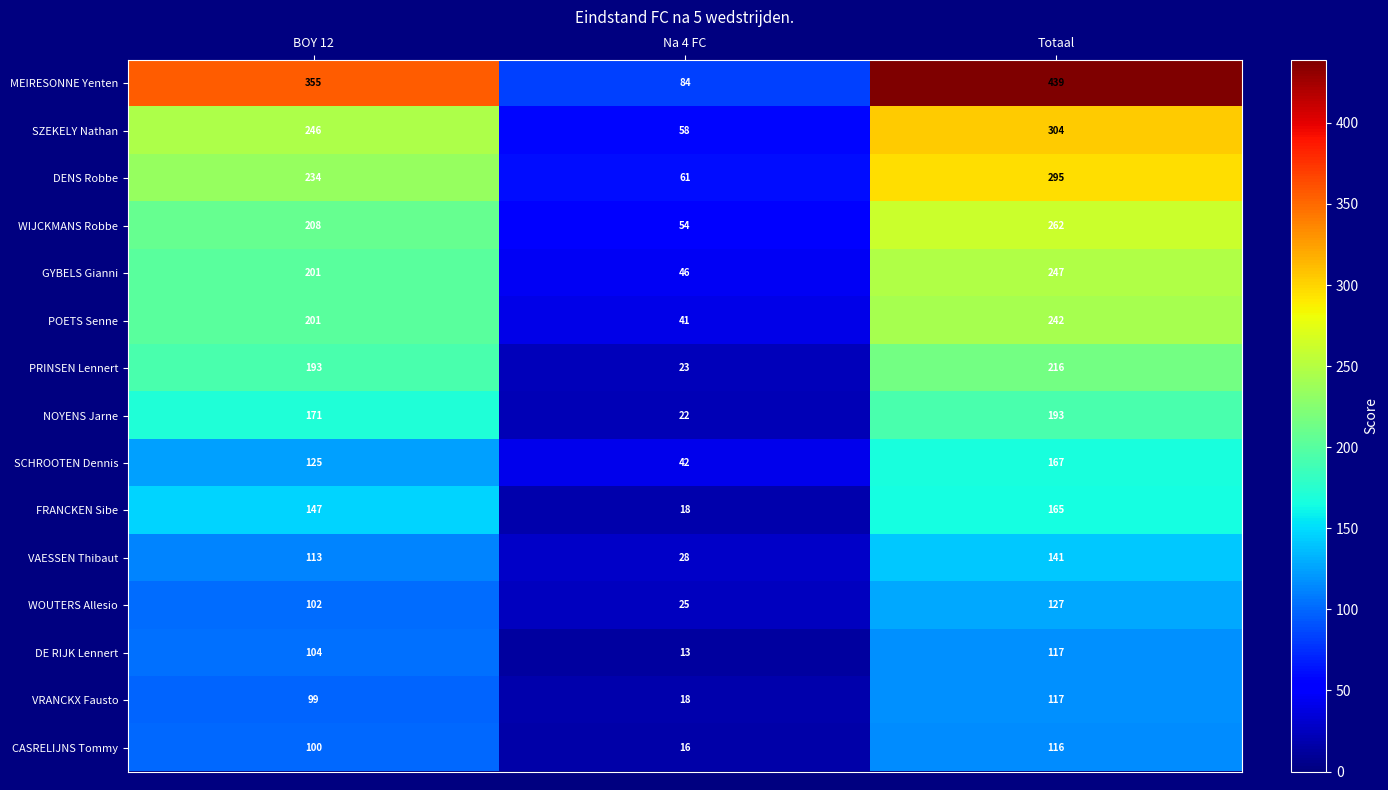

What is the approximate value of WOUTERS Allesio at Totaal, to the nearest 10?

130